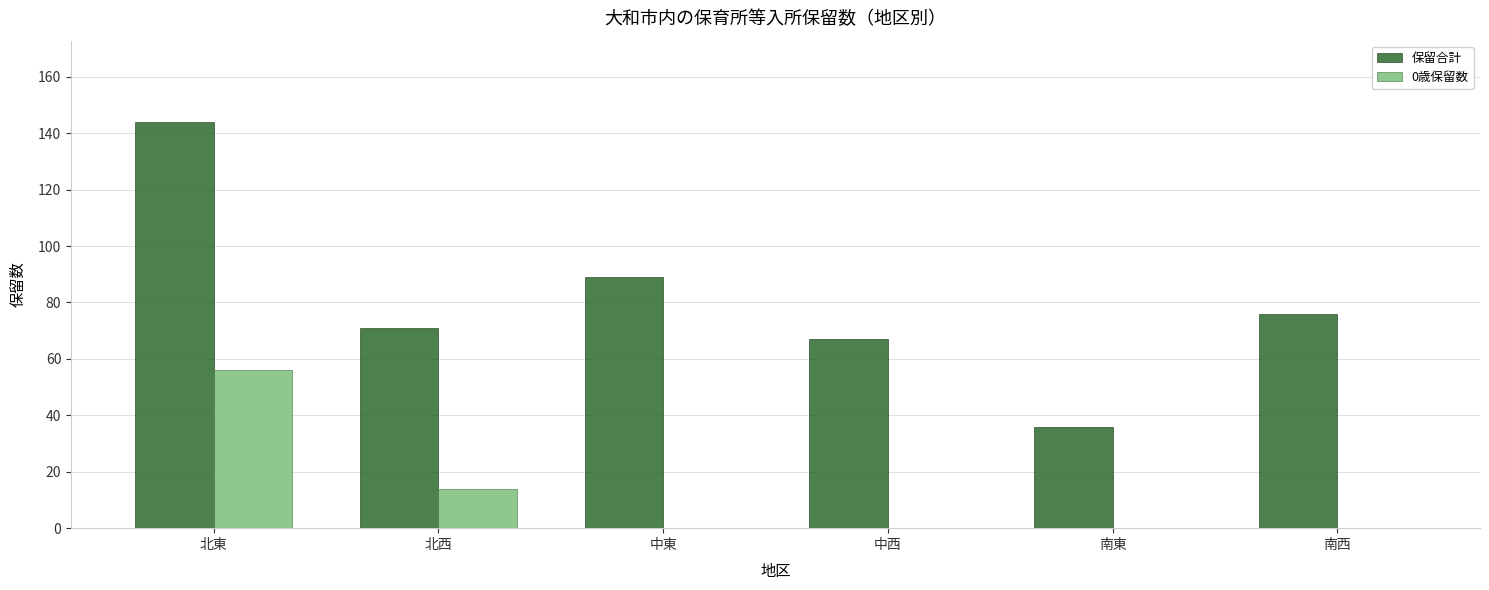

What is the total value across all series at 北西?

85